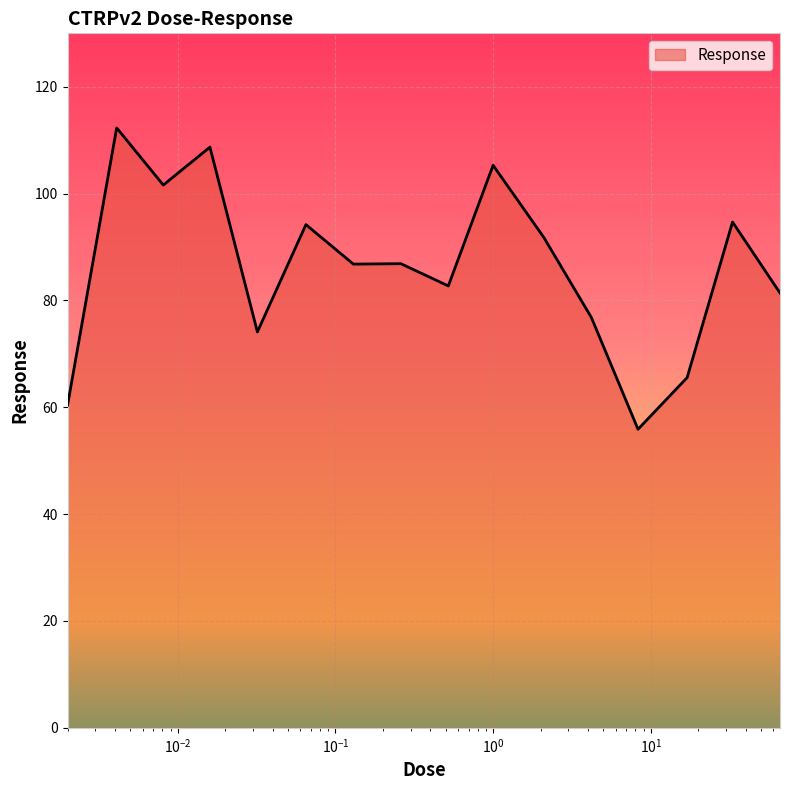

What is the smallest value displayed?

55.9